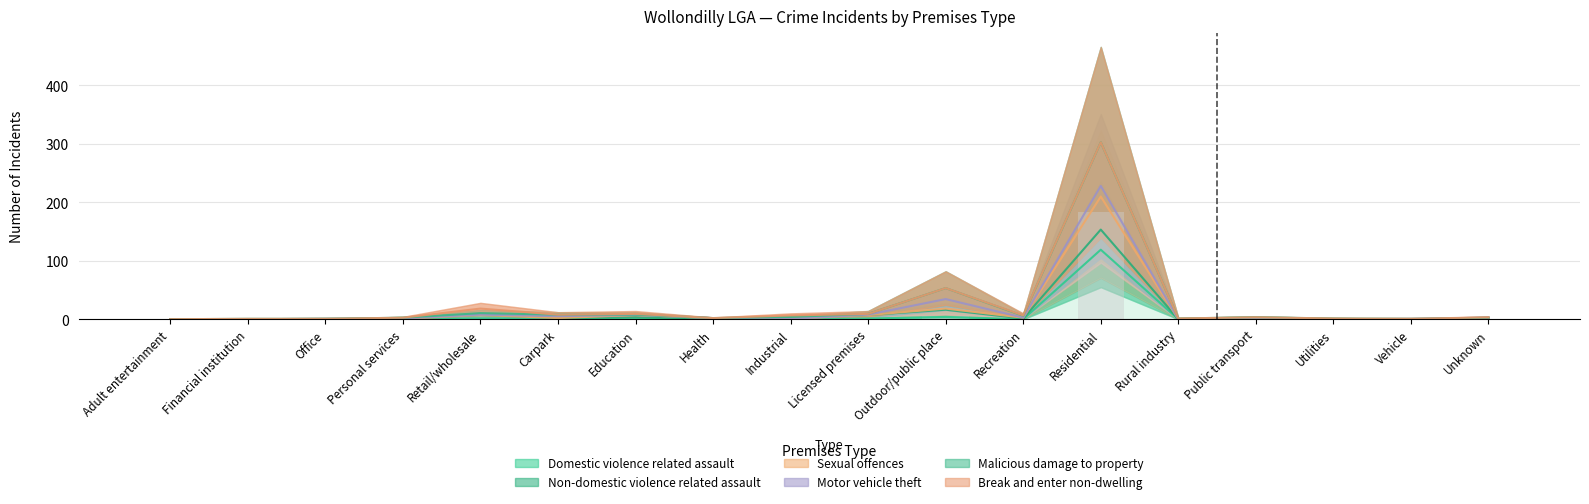

At which label is Sexual offences closest to 91?

Outdoor/public place